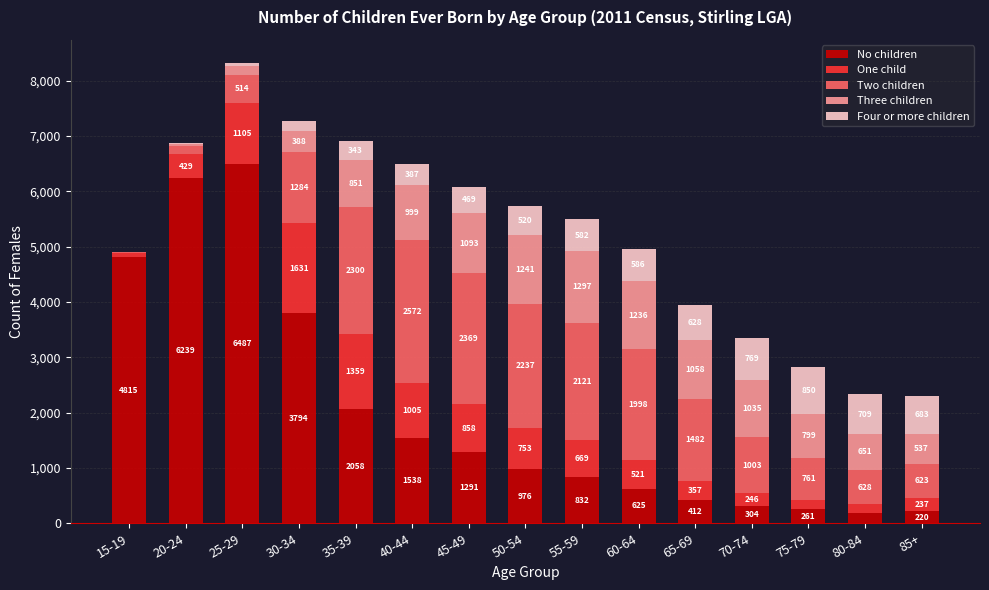

Reading left to right, list the values for the No children series.

15-19=4815	20-24=6239	25-29=6487	30-34=3794	35-39=2058	40-44=1538	45-49=1291	50-54=976	55-59=832	60-64=625	65-69=412	70-74=304	75-79=261	80-84=185	85+=220